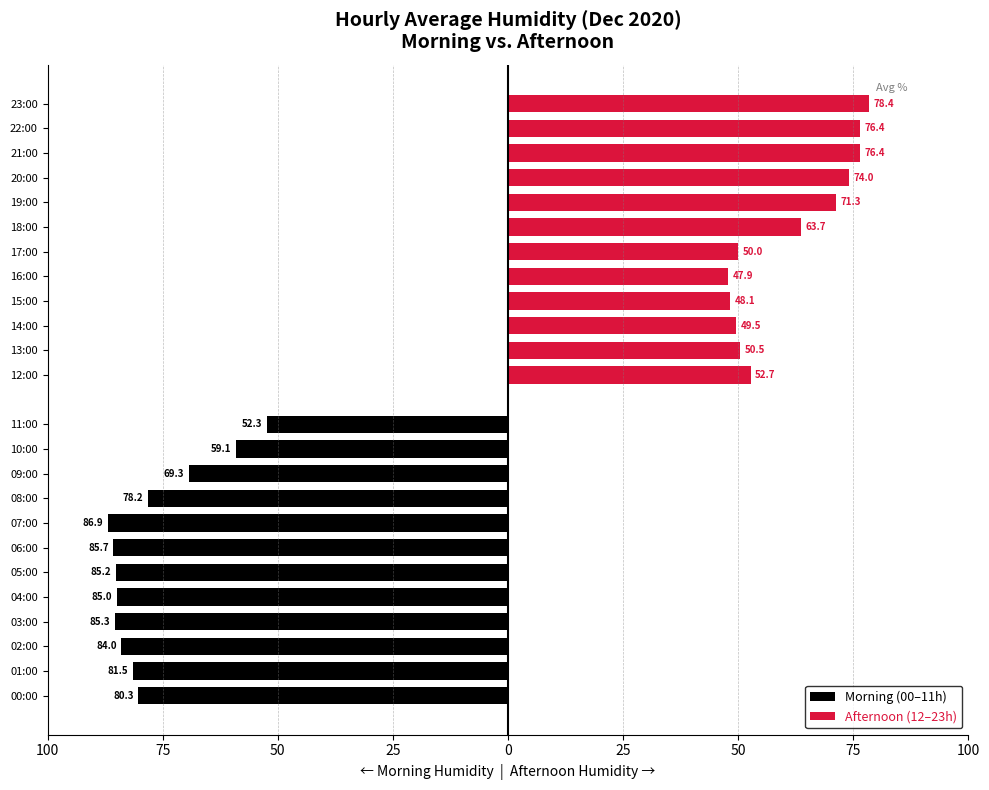

What are all the series names shown in the legend?

Morning (00–11h), Afternoon (12–23h)